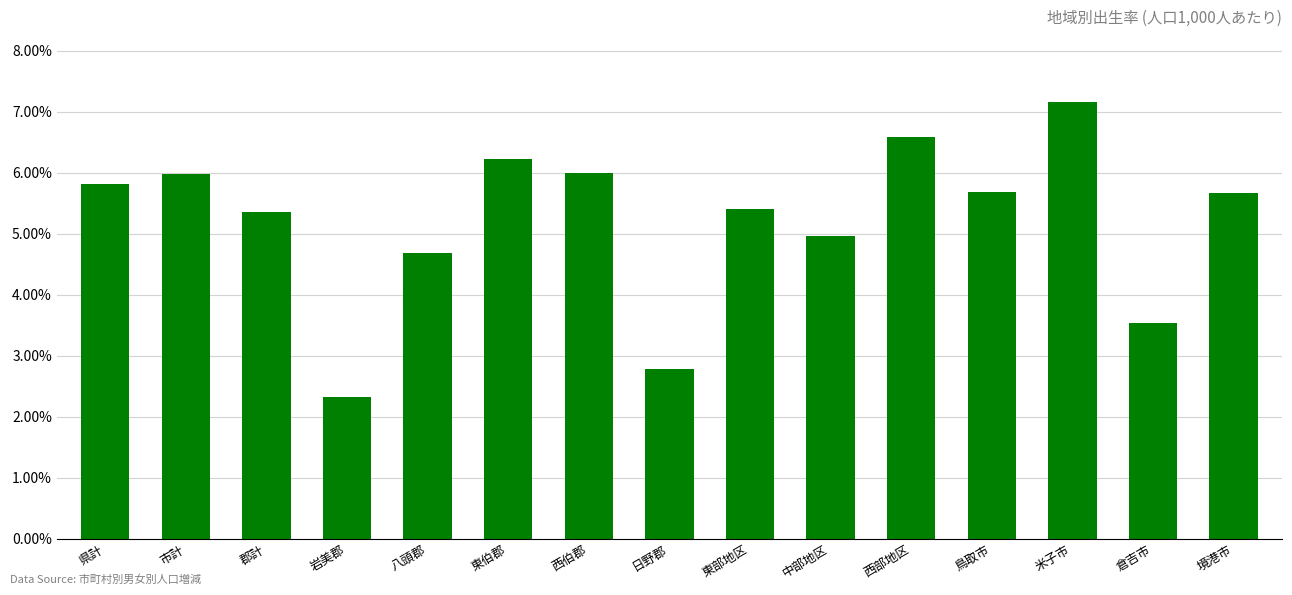

What is the difference between the maximum and second lowest values?

4.4